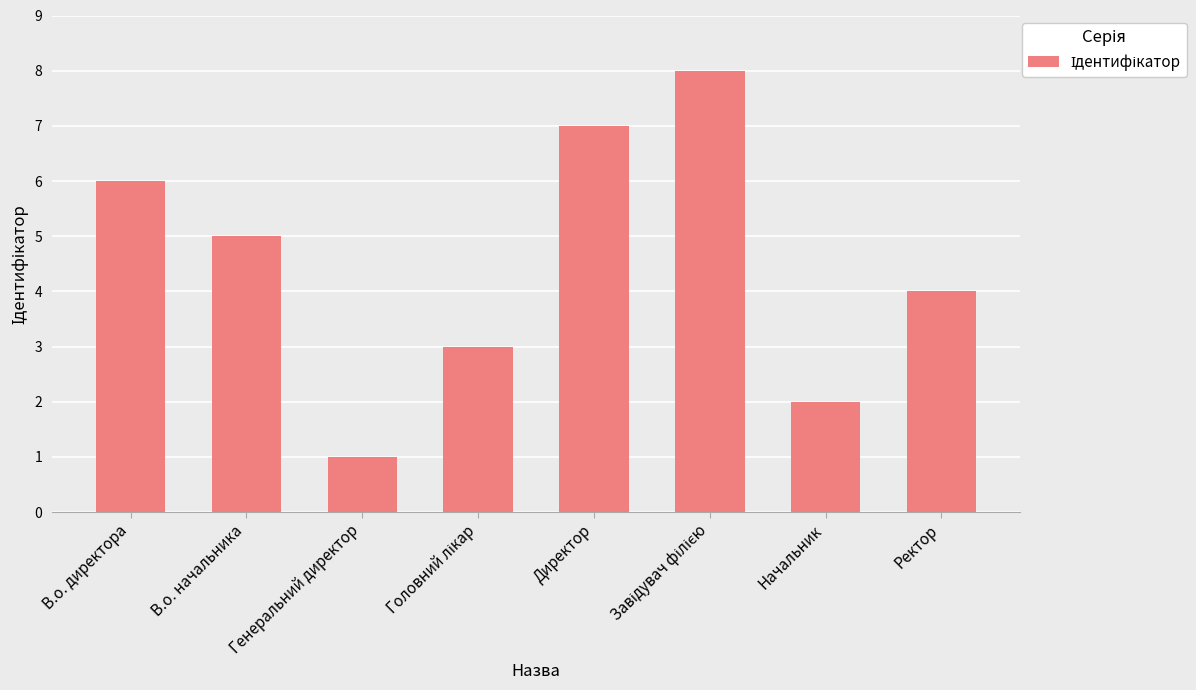

The value at В.о. начальника is 2. True or false?

False